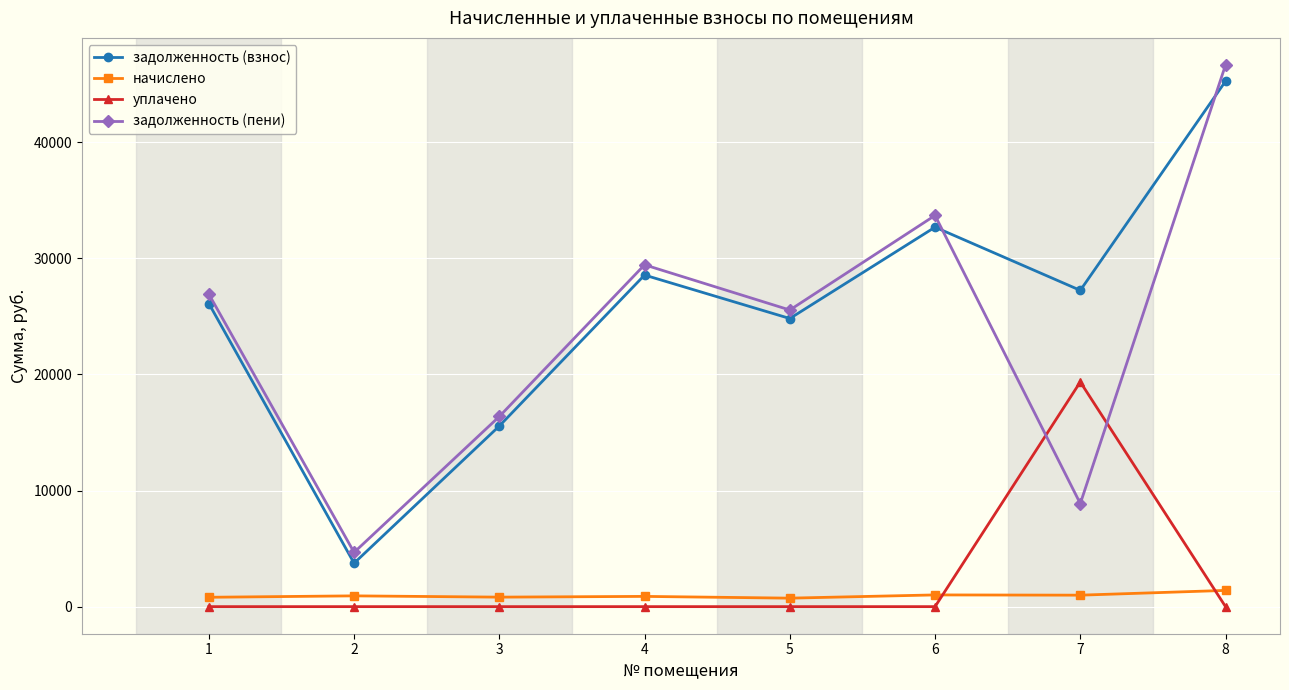

What is the sum of all уплачено values?

19355.2